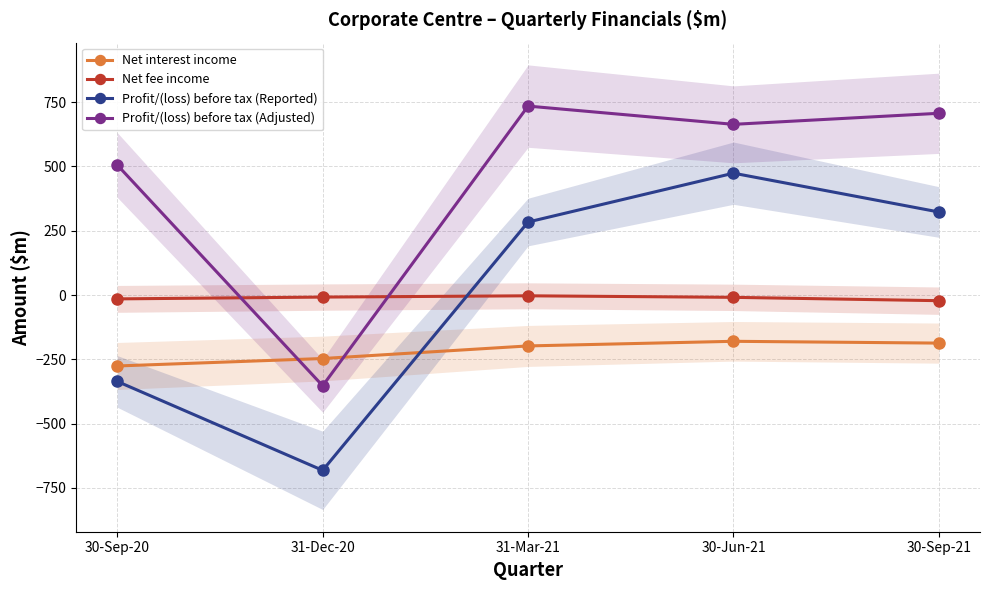

List the series in order of their peak value, highest first.

Profit/(loss) before tax (Adjusted), Profit/(loss) before tax (Reported), Net fee income, Net interest income